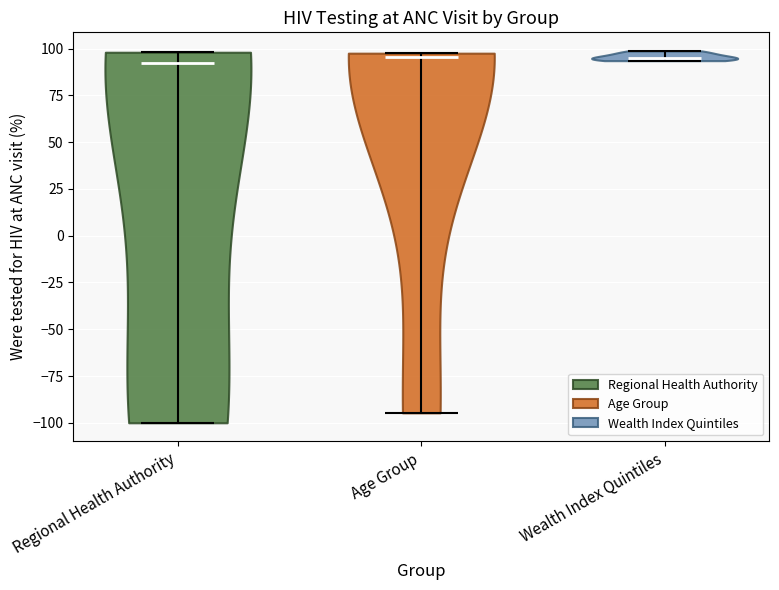

What is the lowest point the violin for Age Group reaches on the y-axis? The values are not printed on the chart, so give them approximately, as read against the axis.

-95